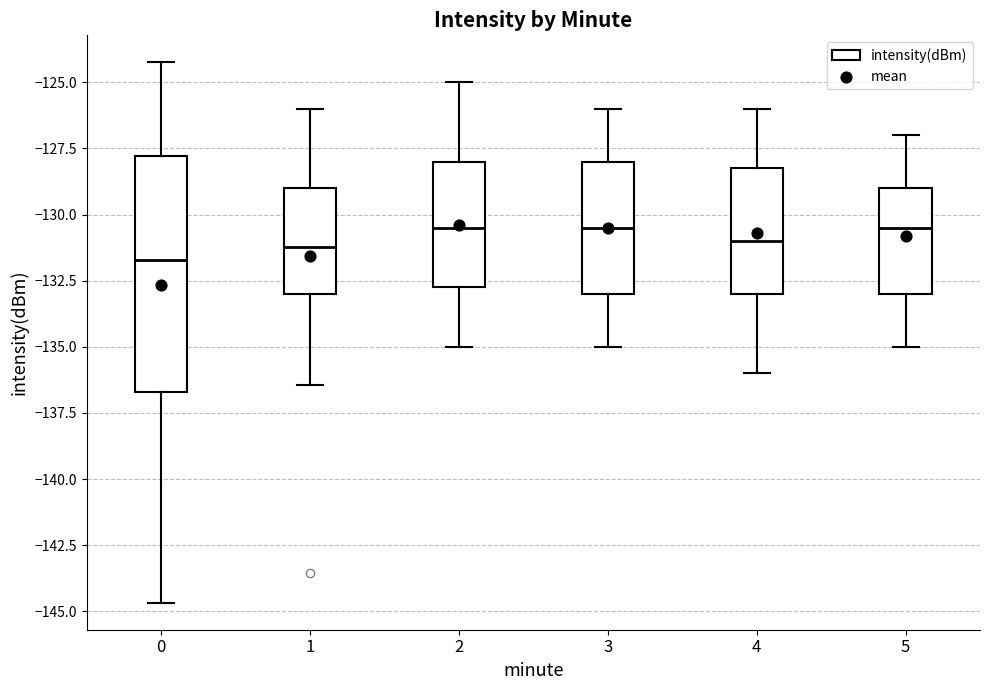

Where does the lower whisker of the box at x = 2 end on the y-axis? The values are not printed on the chart, so give them approximately, as read against the axis.

-135.0